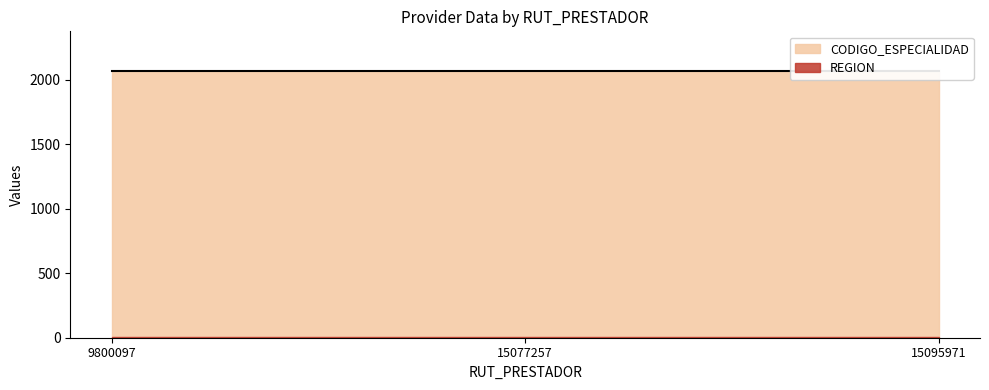

Does the chart display data point markers on the line(s)?

No